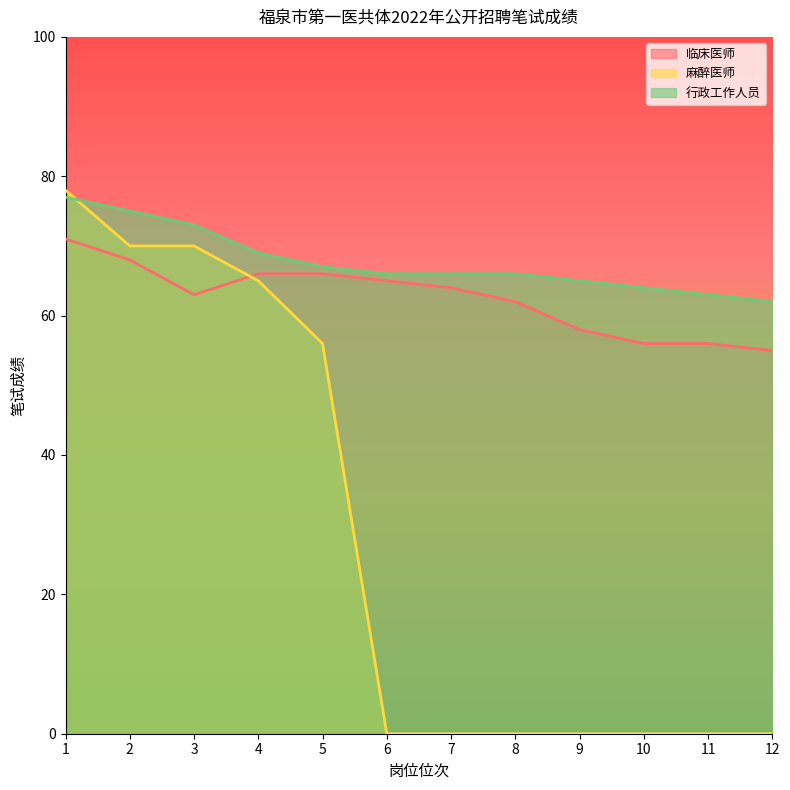

How many data points in 麻醉医师 are above 0?

5